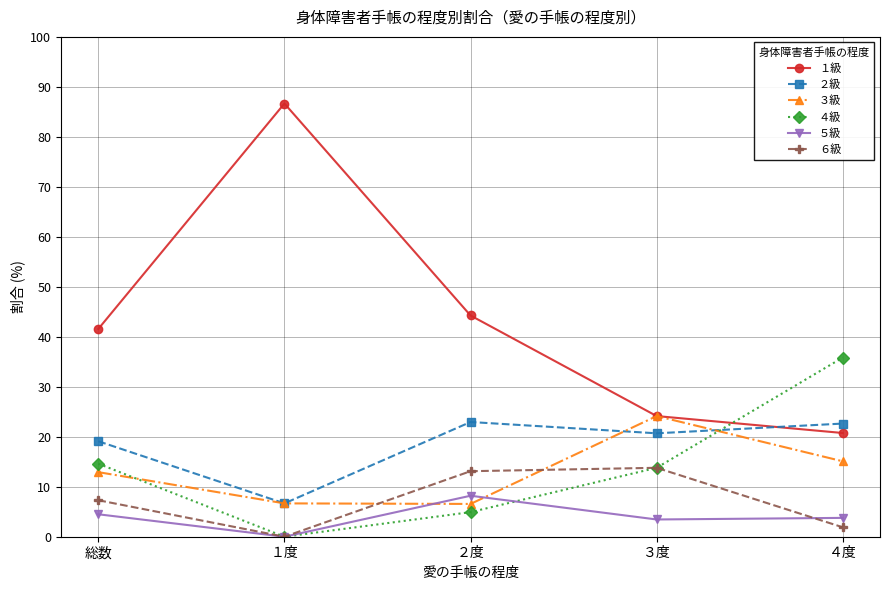

Which series has the largest total across all categories?

１級